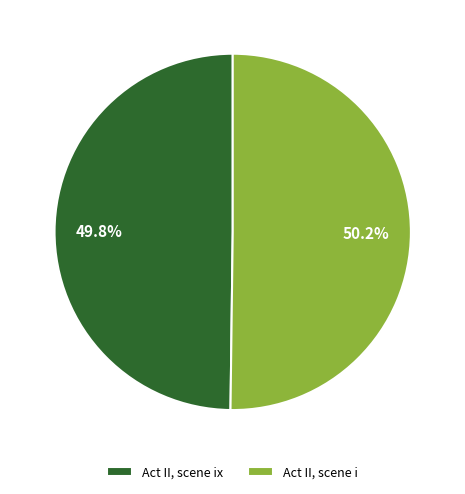

What is the ratio of the value at Act II, scene ix to the value at Act II, scene i?

1.0